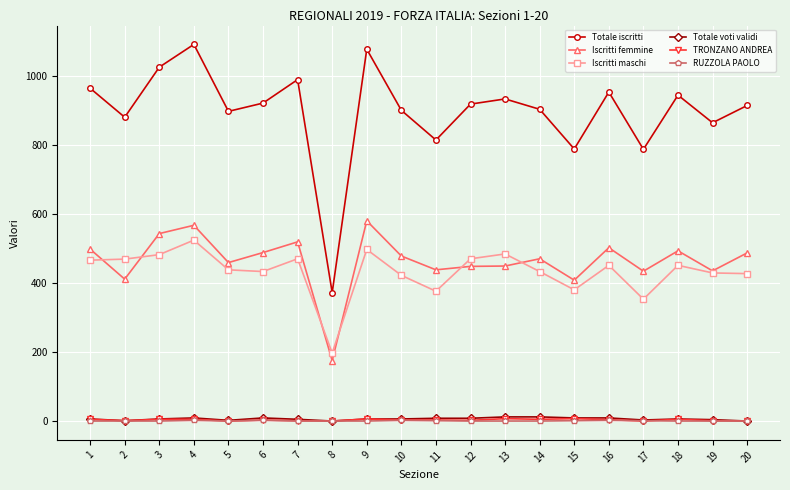

True or false: Iscritti femmine and Totale voti validi cross at least once.

False